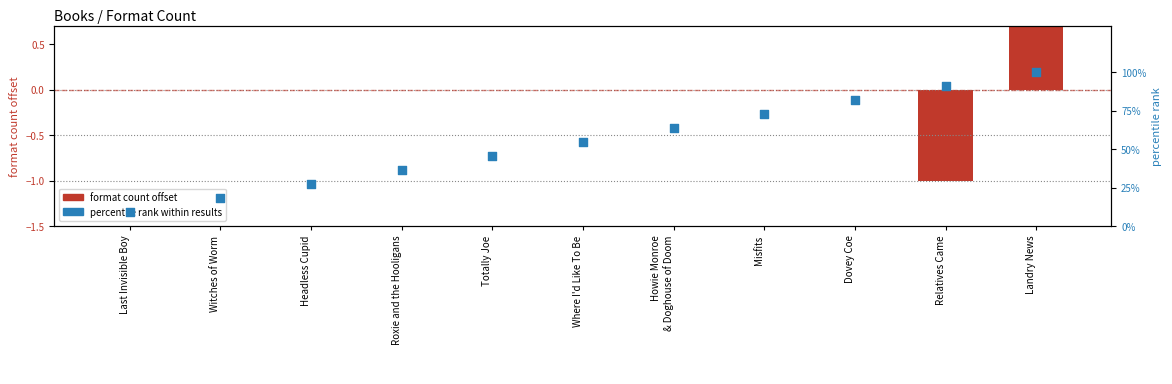

Which series contains the lowest Y value?

format count offset